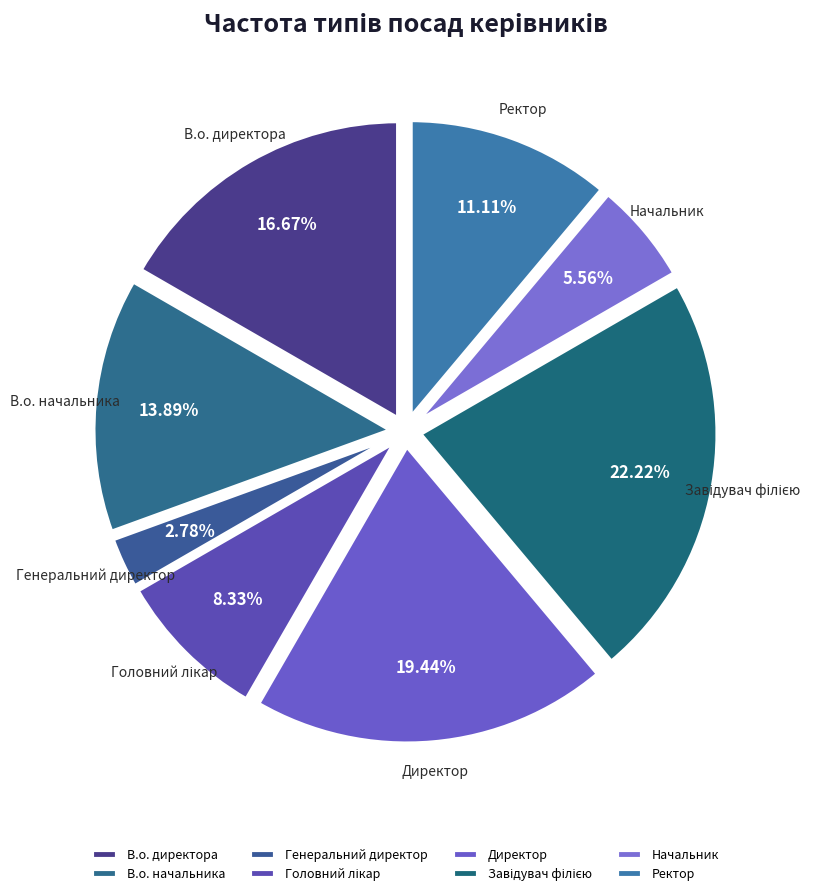

What portion of the pie excludes Генеральний директор?

97.2%